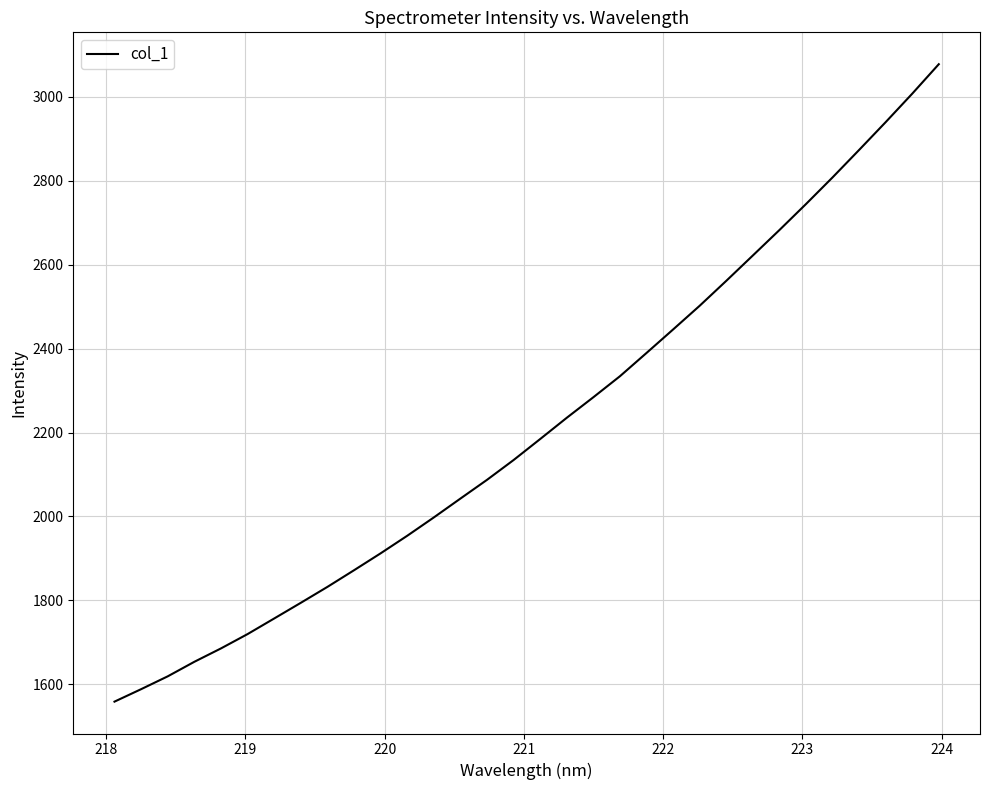

What is the sum of all values?

70899.7